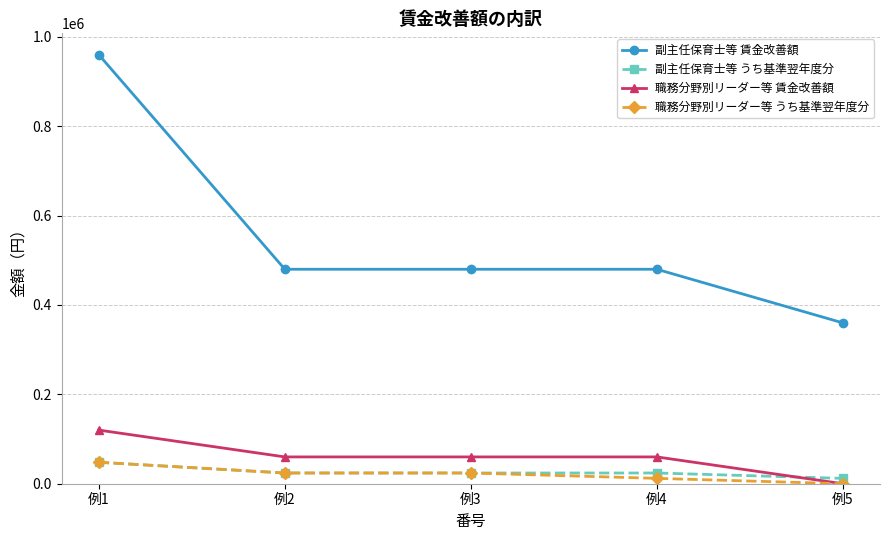

Reading left to right, transcribe all the data shown in this chart.

副主任保育士等 賃金改善額: 960000	480000	480000	480000	360000
副主任保育士等 うち基準翌年度分: 48000	24000	24000	24000	12000
職務分野別リーダー等 賃金改善額: 120000	60000	60000	60000	0
職務分野別リーダー等 うち基準翌年度分: 48000	24000	24000	12000	0